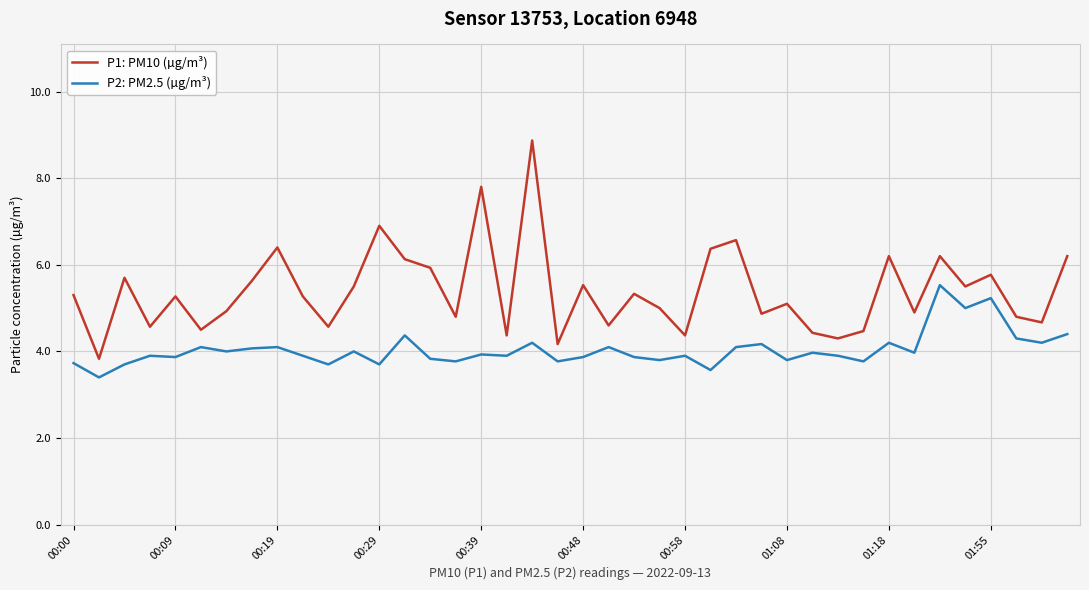

Rank the series by their average value, from lowest to highest.

P2: PM2.5 (µg/m³), P1: PM10 (µg/m³)